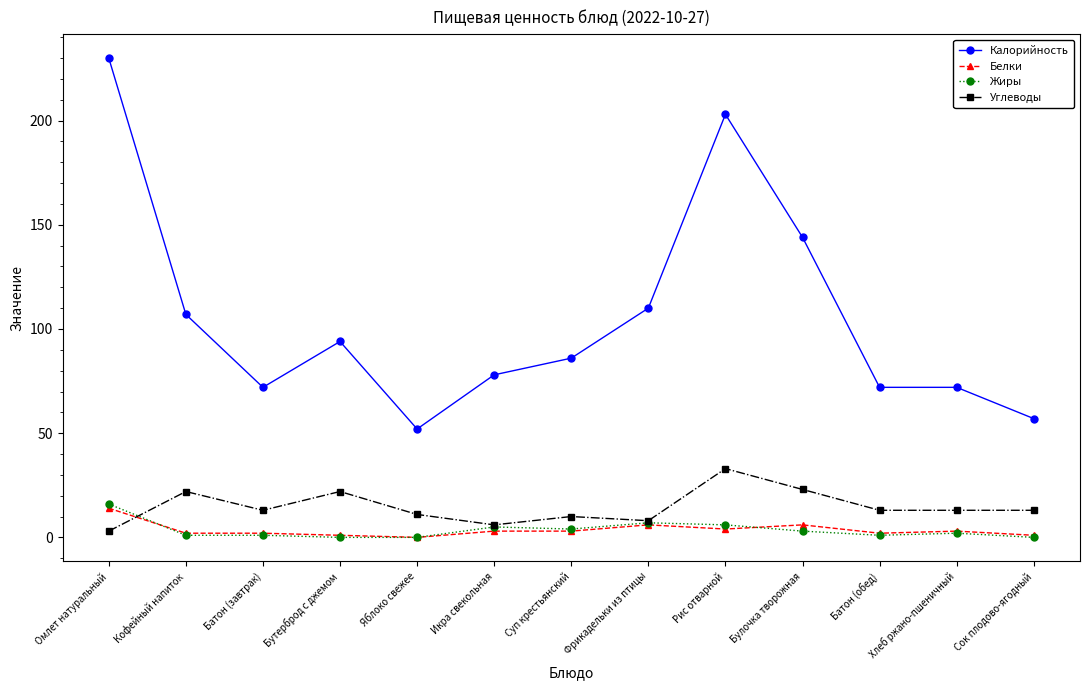

How many lines are shown in the chart?

4